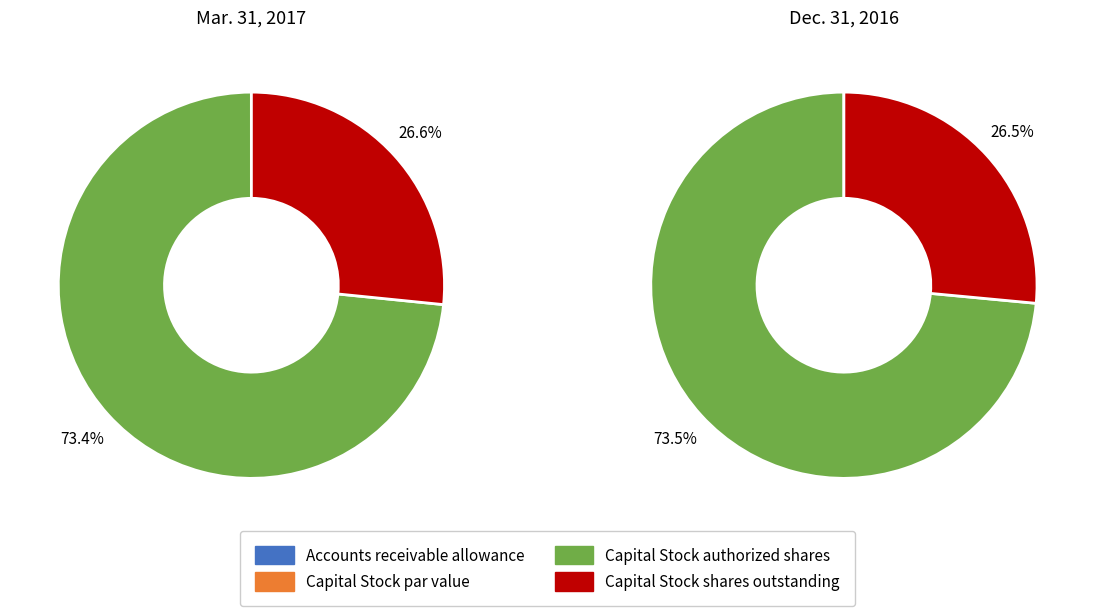

How many slices are in this pie chart?

4